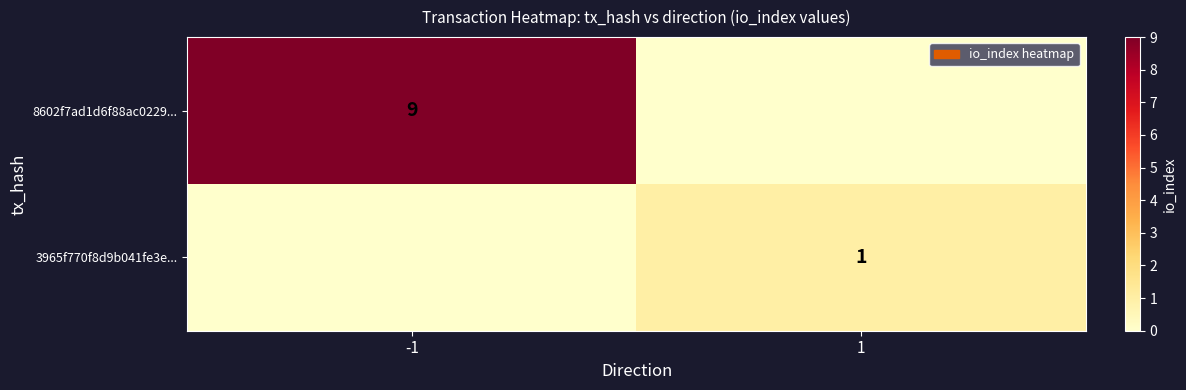

The 8602f7ad1d6f88ac0229... series shows 5 at -1. True or false?

False